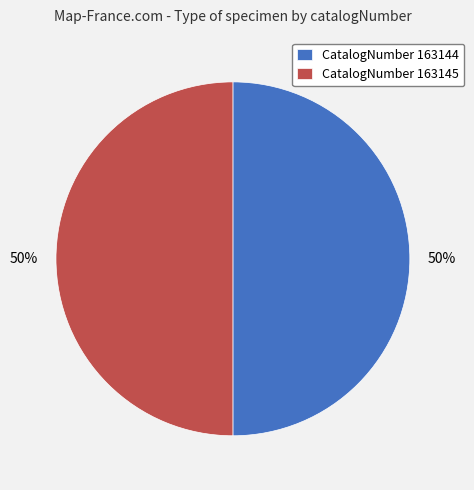

Is it true that CatalogNumber 163144 is 50% of the pie?

True